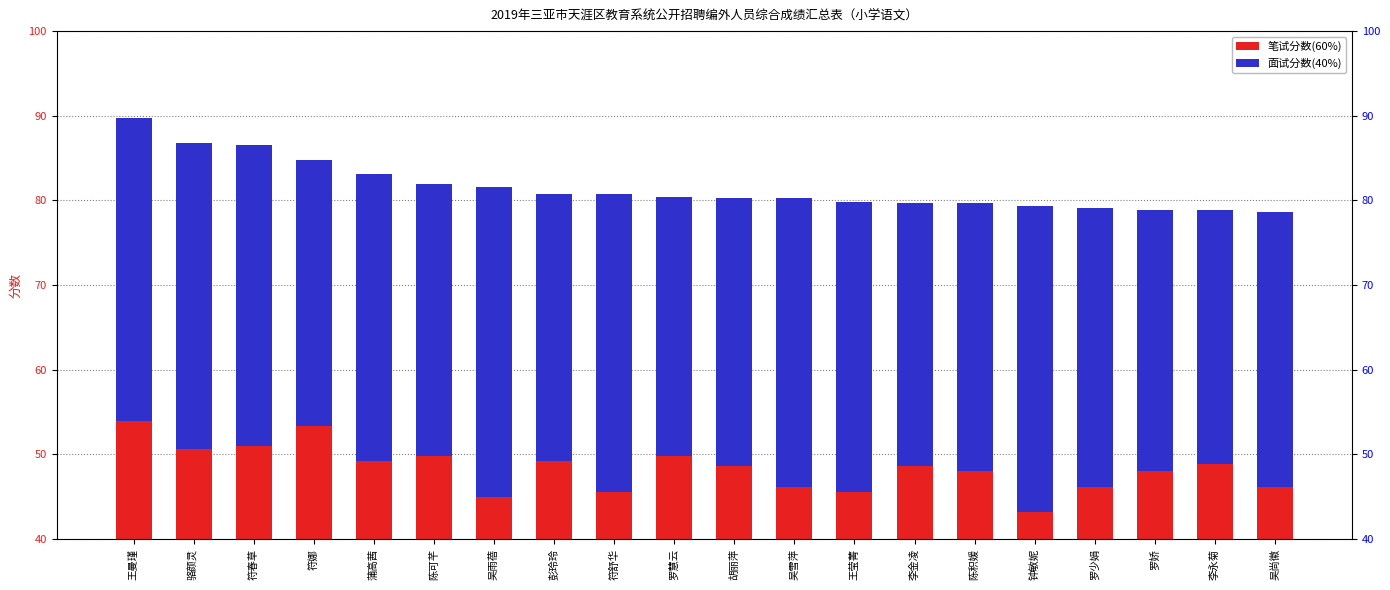

What is the value of the 面试分数(40%) bar at the 2nd from the left?

36.1